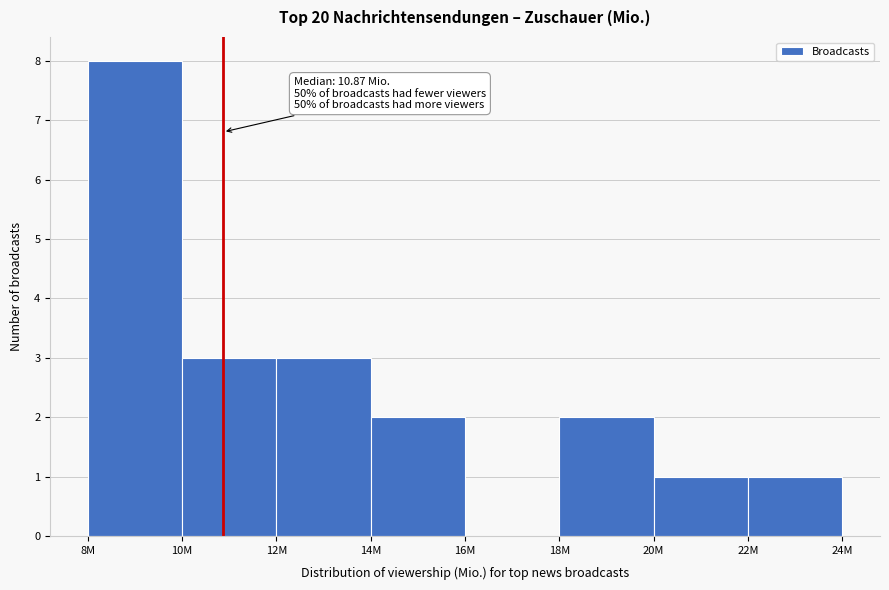

Reading right to left, list all the values displayed in this chart.

22M=1	20M=1	18M=2	16M=0	14M=2	12M=3	10M=3	8M=8